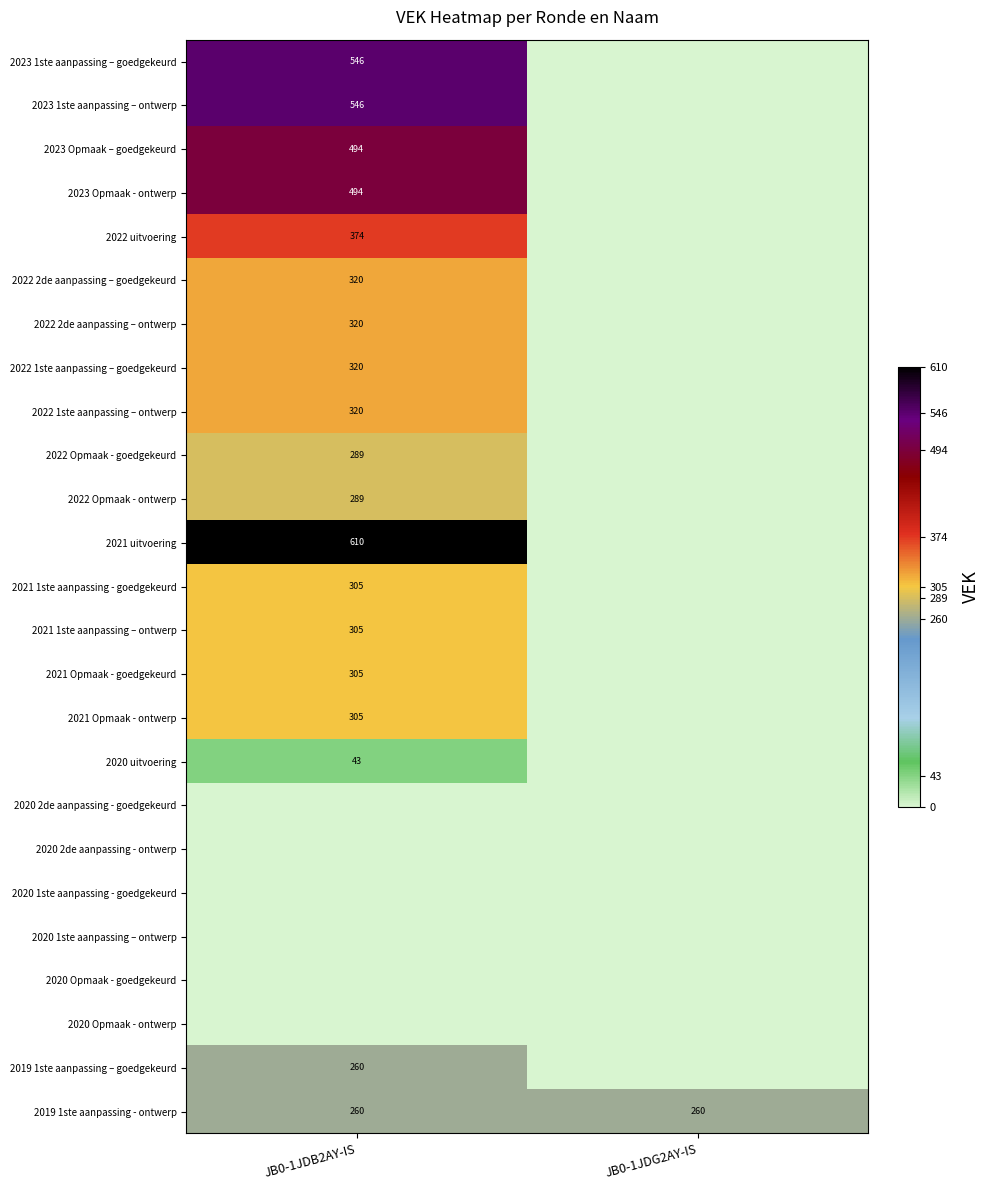

The value of 2023 1ste aanpassing – ontwerp at JB0-1JDB2AY-IS is 294. True or false?

False